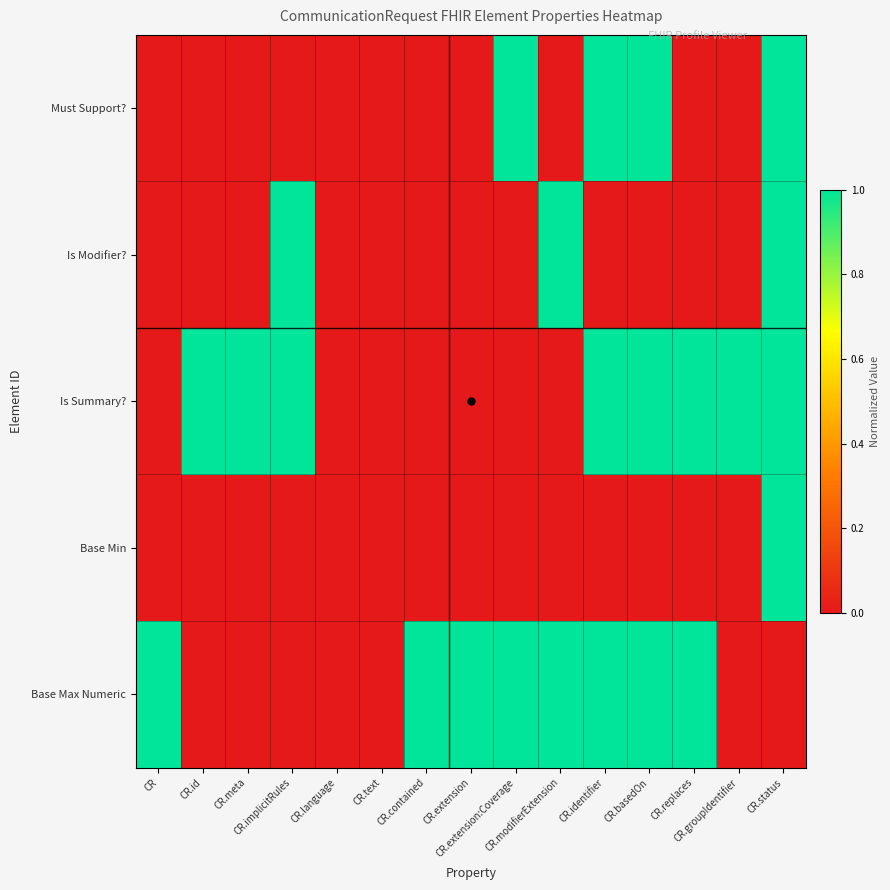

Between CR and CR.extension:Coverage, which is larger?

CR.extension:Coverage